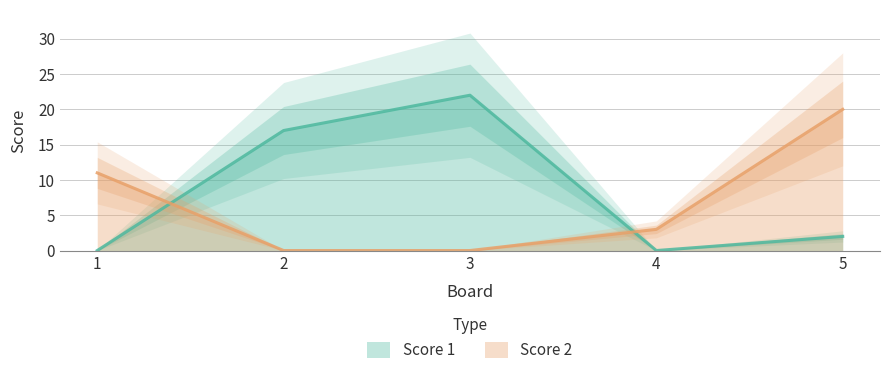

The value of Score 2 at 3 is 0. True or false?

True